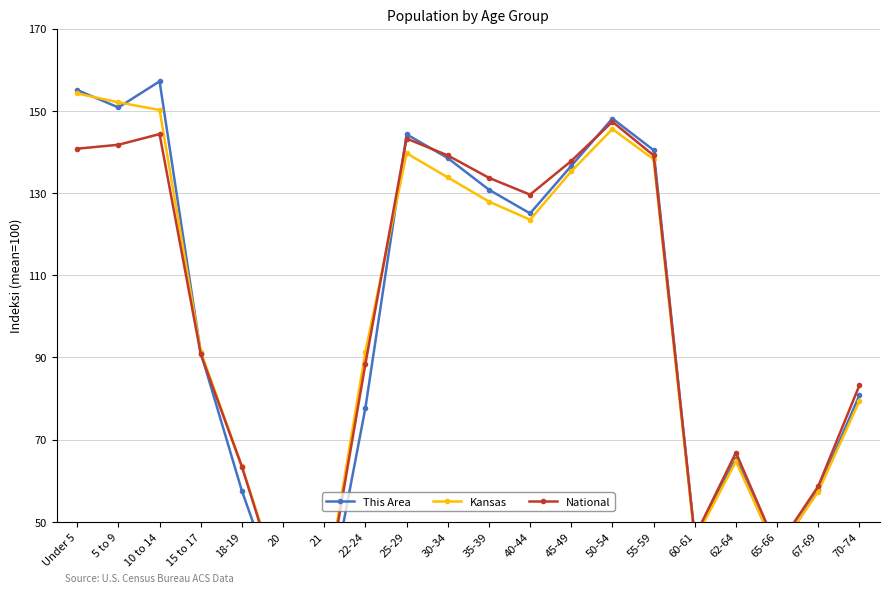

True or false: This Area has a value of 57.7 at 67-69.

True